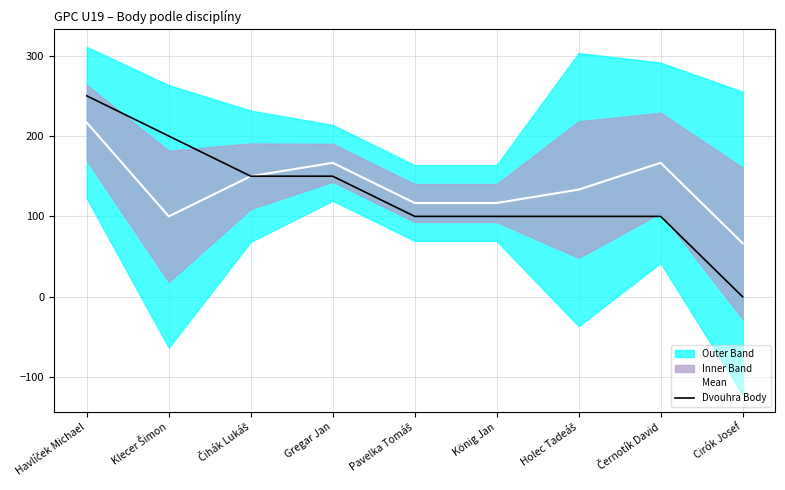

Which series has the widest spread of values?

Dvouhra Body